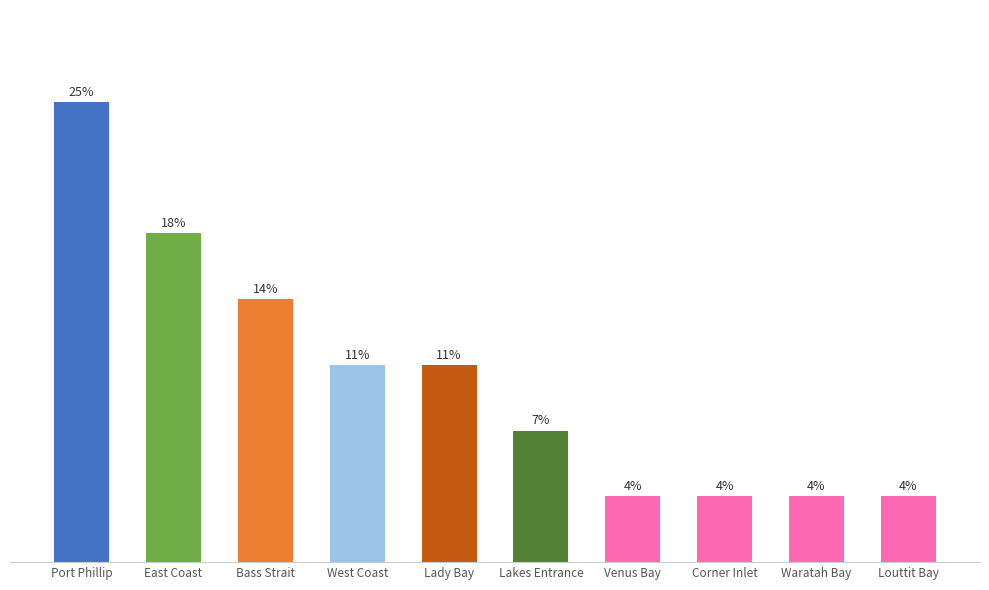

What is the label of the 4th bar from the left?

West Coast